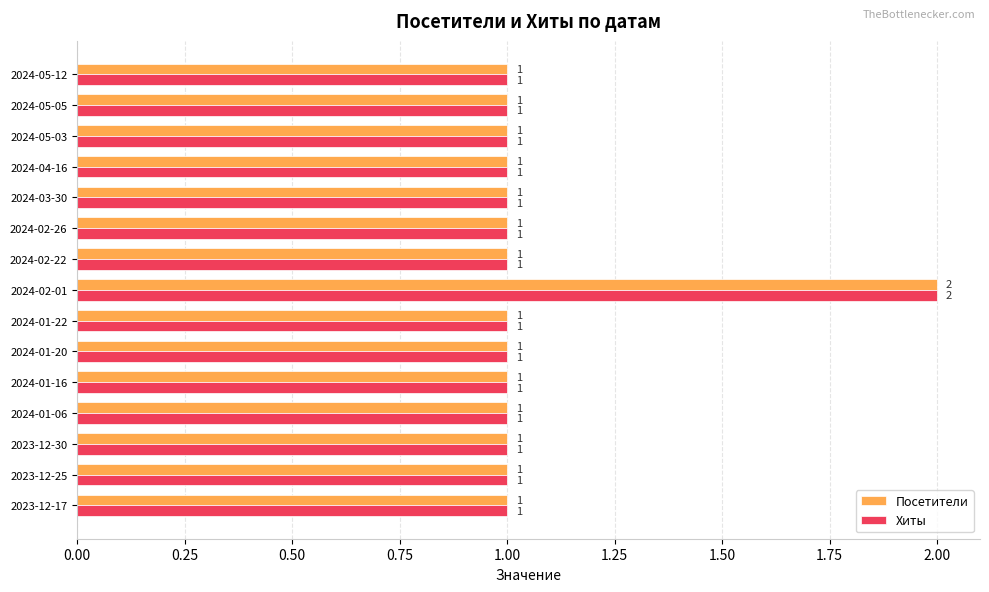

Which category has the highest value across all series?

2024-02-01